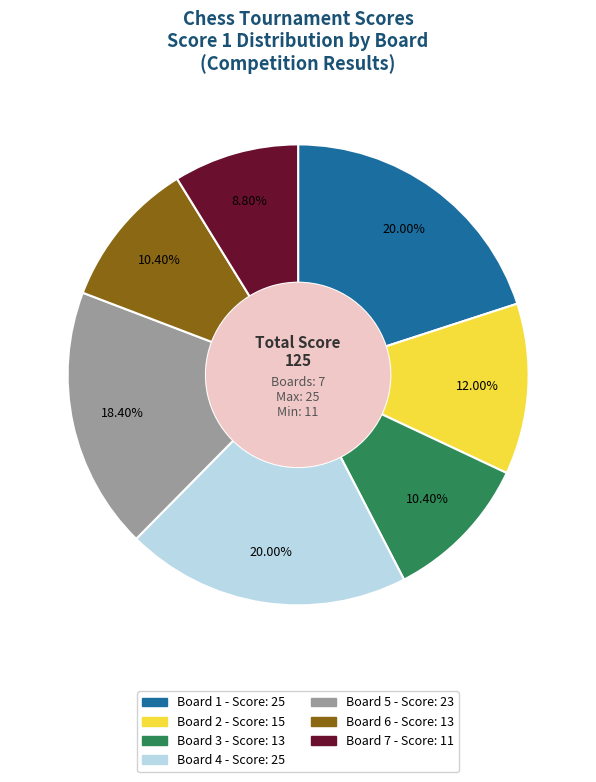

Which slice is the smallest?

Board 7